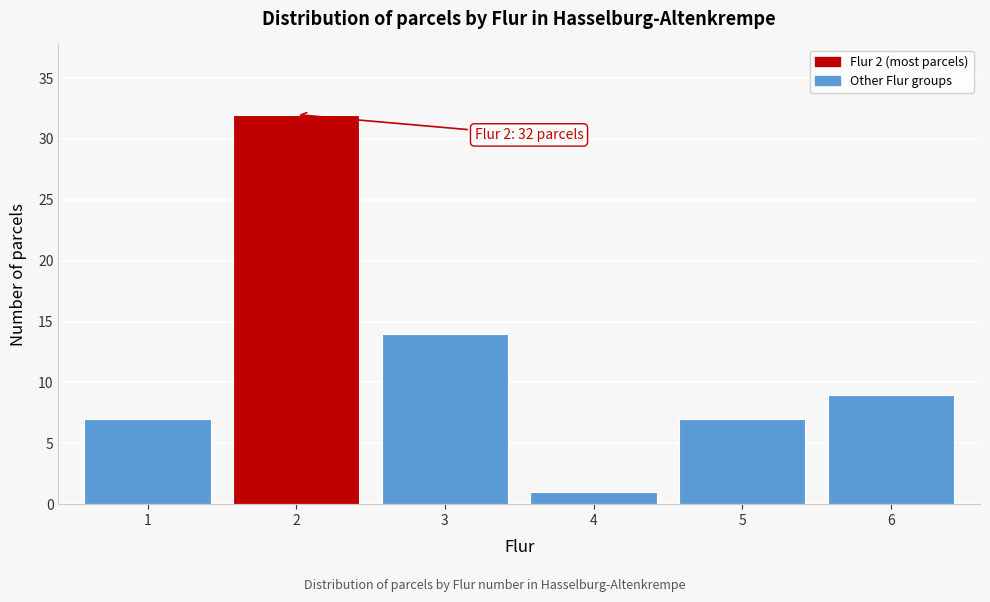

Reading right to left, extract all data points from this chart.

9	7	1	14	32	7